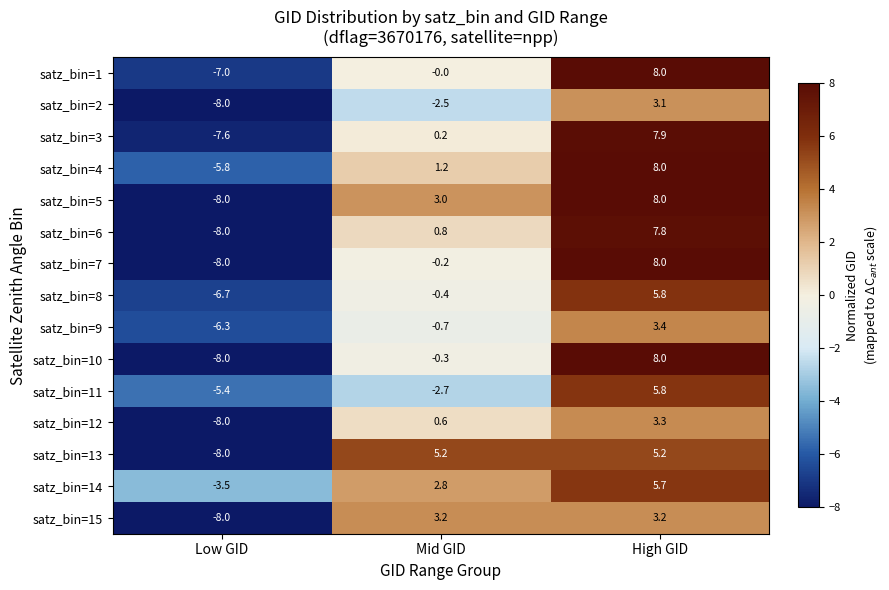

Count the number of categories in the chart.

3